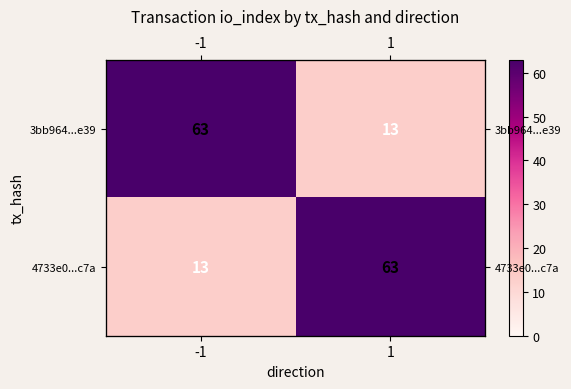

At which category is the sum across all series the highest?

-1